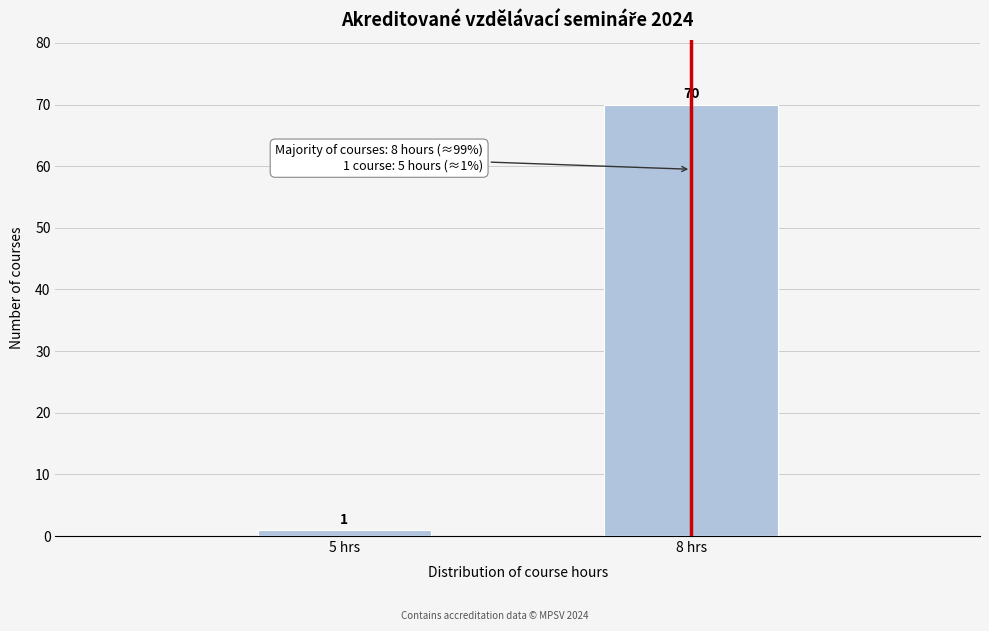

Reading left to right, transcribe all the data shown in this chart.

1	70